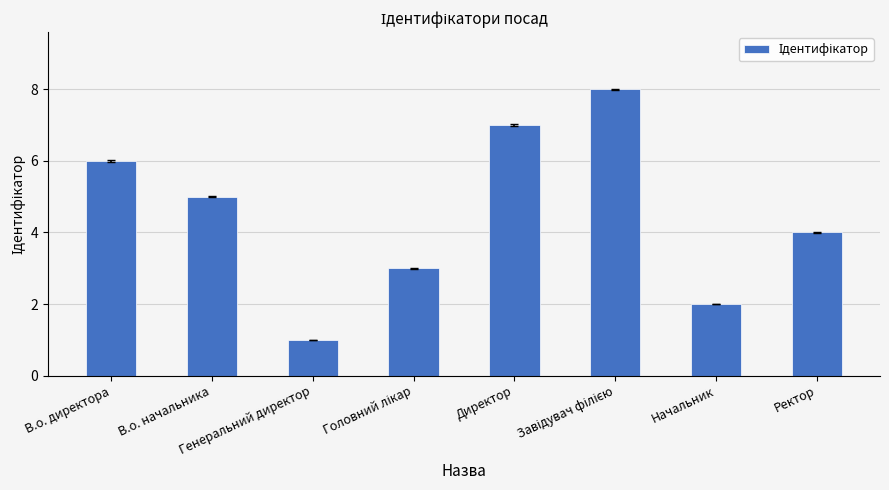

Which has a higher value, Ректор or В.о. начальника?

В.о. начальника